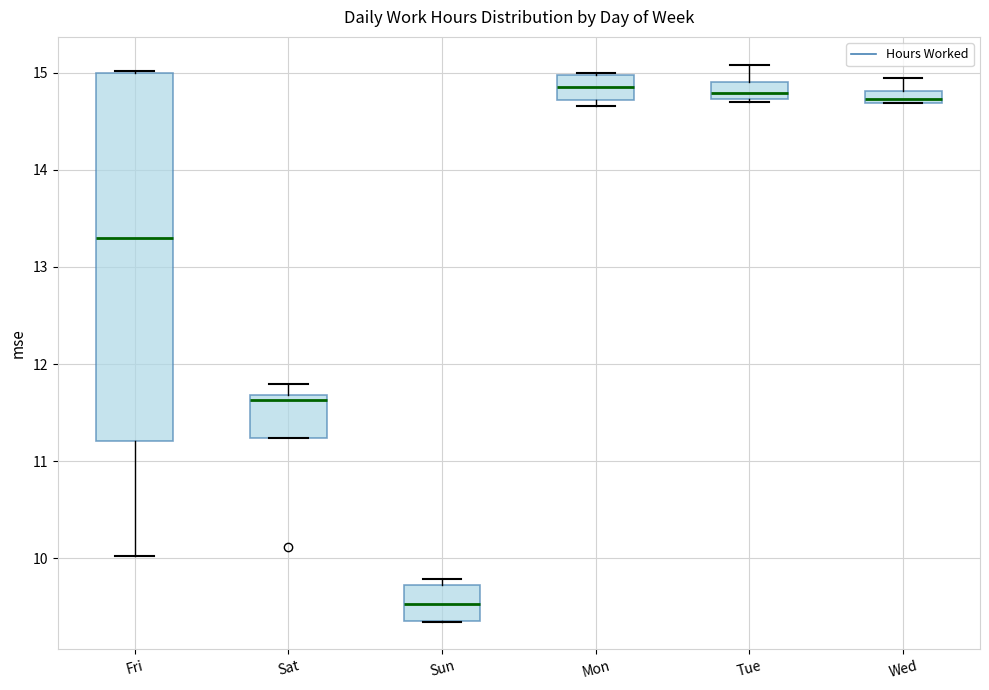

Which box is the tallest, from its lower edge to its upper edge?

Fri